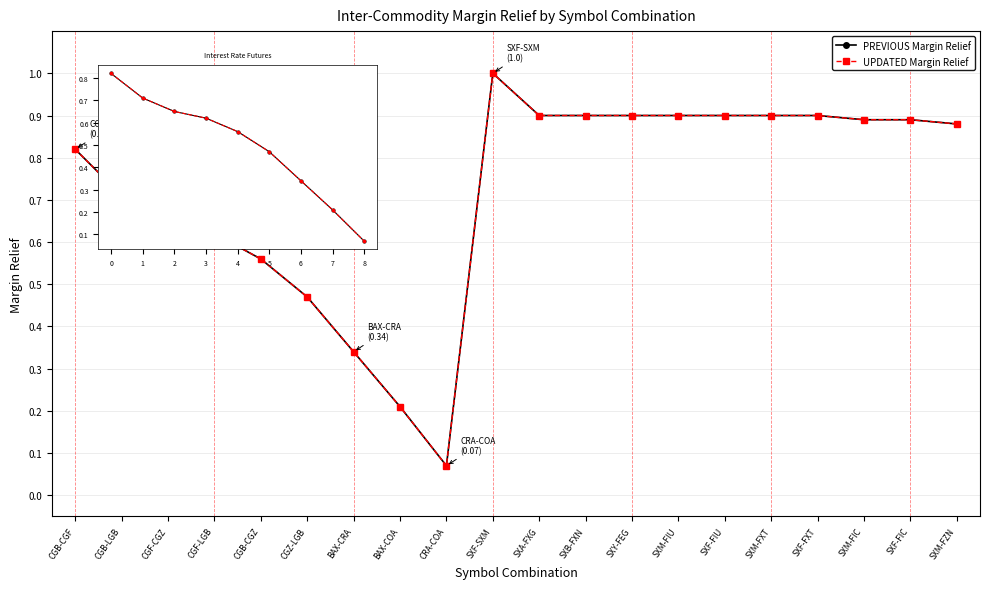

Is this an area chart (filled region under the line)?

No